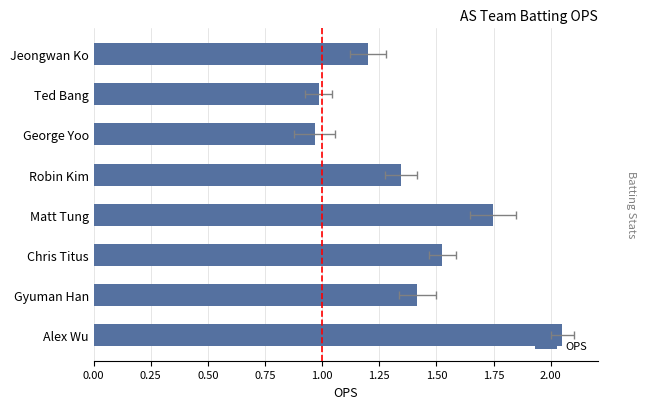

Is it true that the value at Alex Wu is 1.3?

False